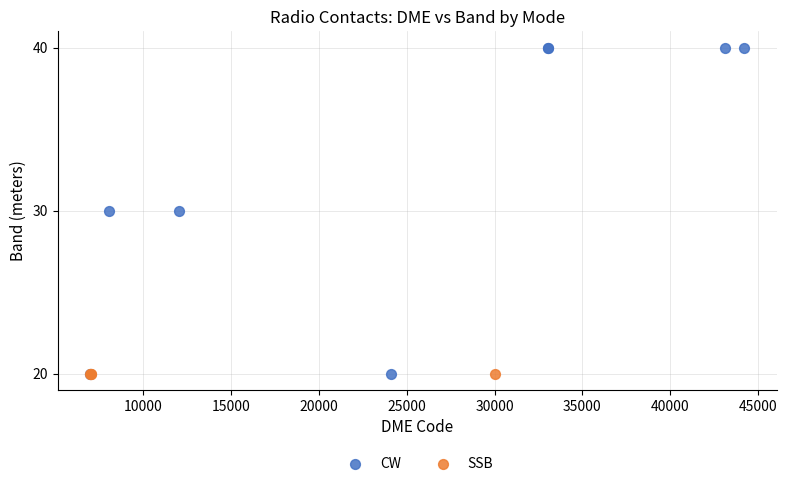

Which series contains the highest Y value?

CW